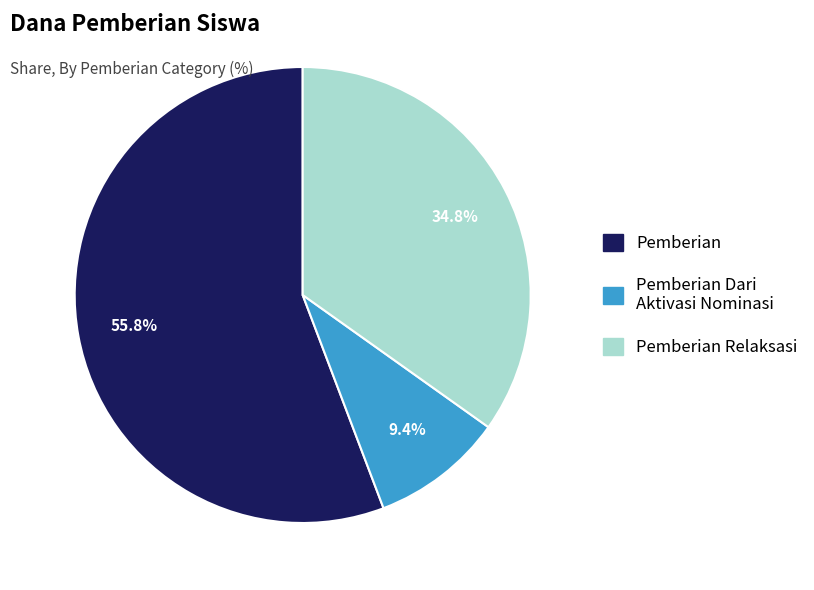

Does any single category account for the majority?

Yes